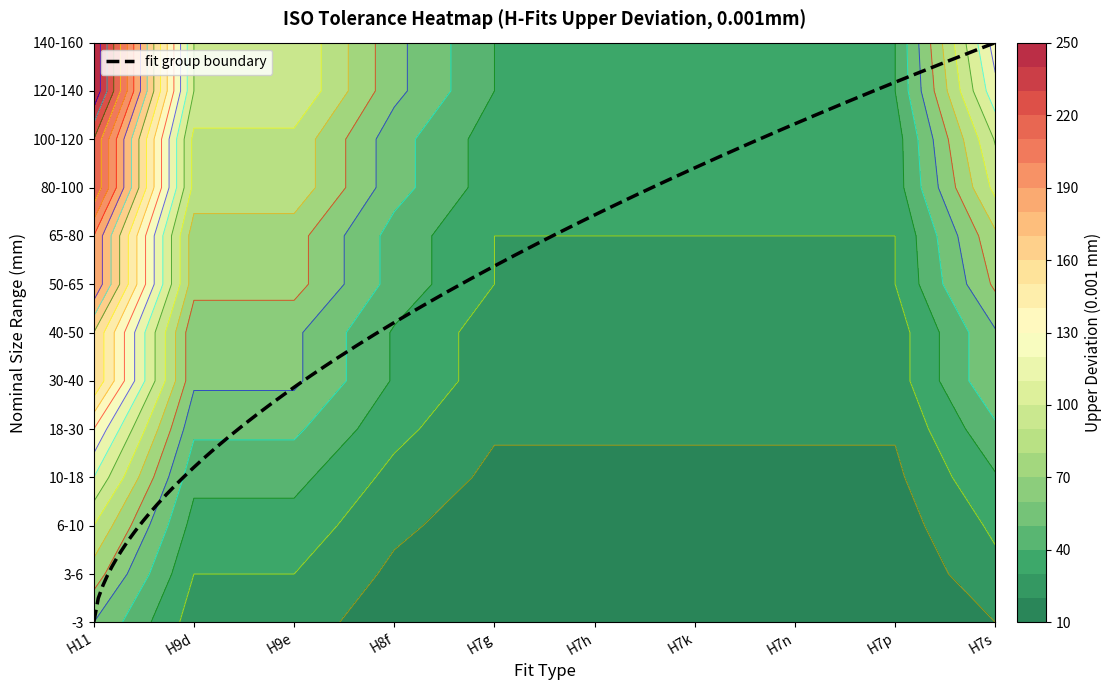

The H7g series shows 24 at 6-10. True or false?

False